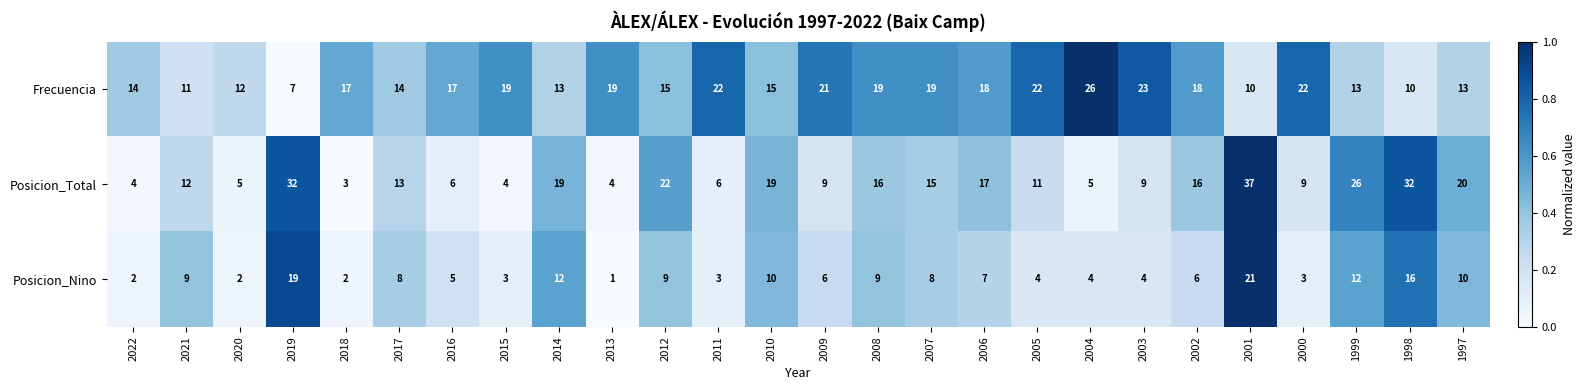

Where does the Posicion_Total series first go above 13?

2019